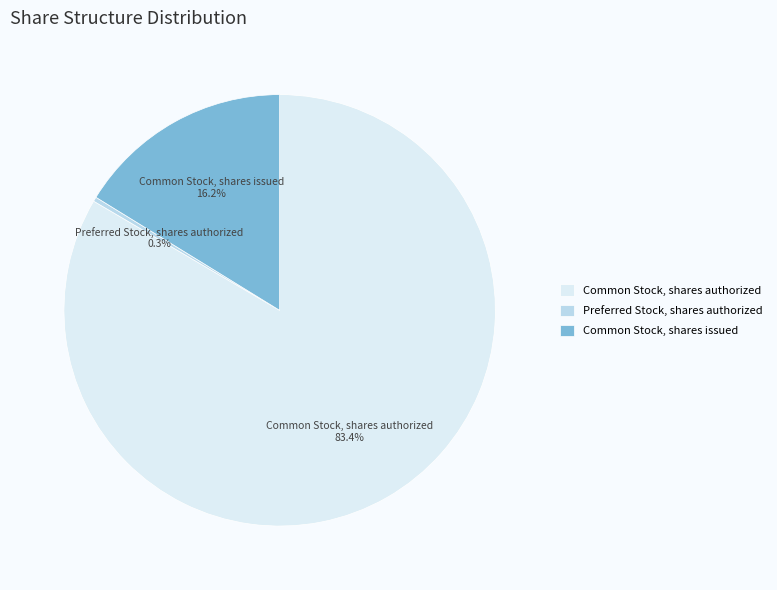

To the nearest percent, what is the difference between the Preferred Stock, shares authorized and Common Stock, shares authorized slice percentages?

83%